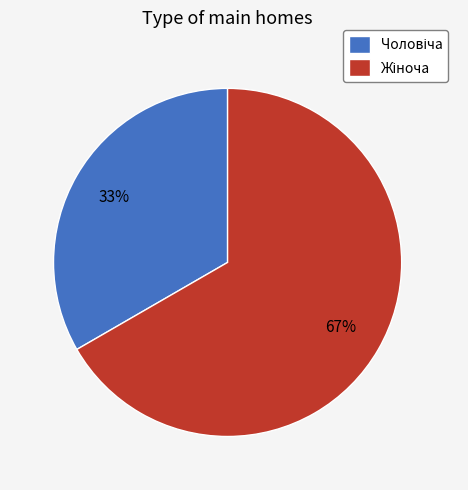

To the nearest percent, what is the average slice percentage?

50%